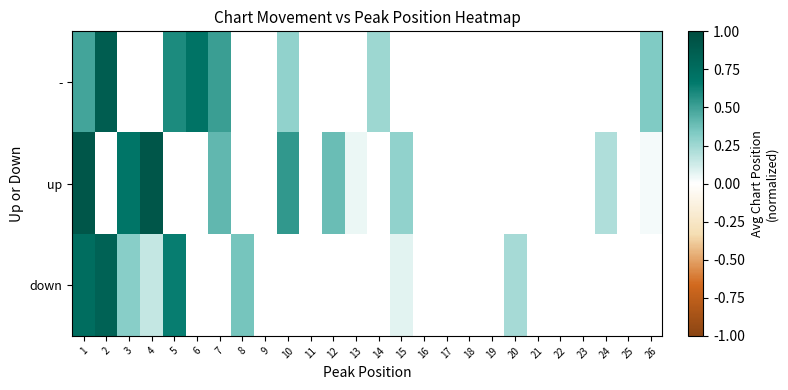

Which series changed the most between 4 and 7?

up